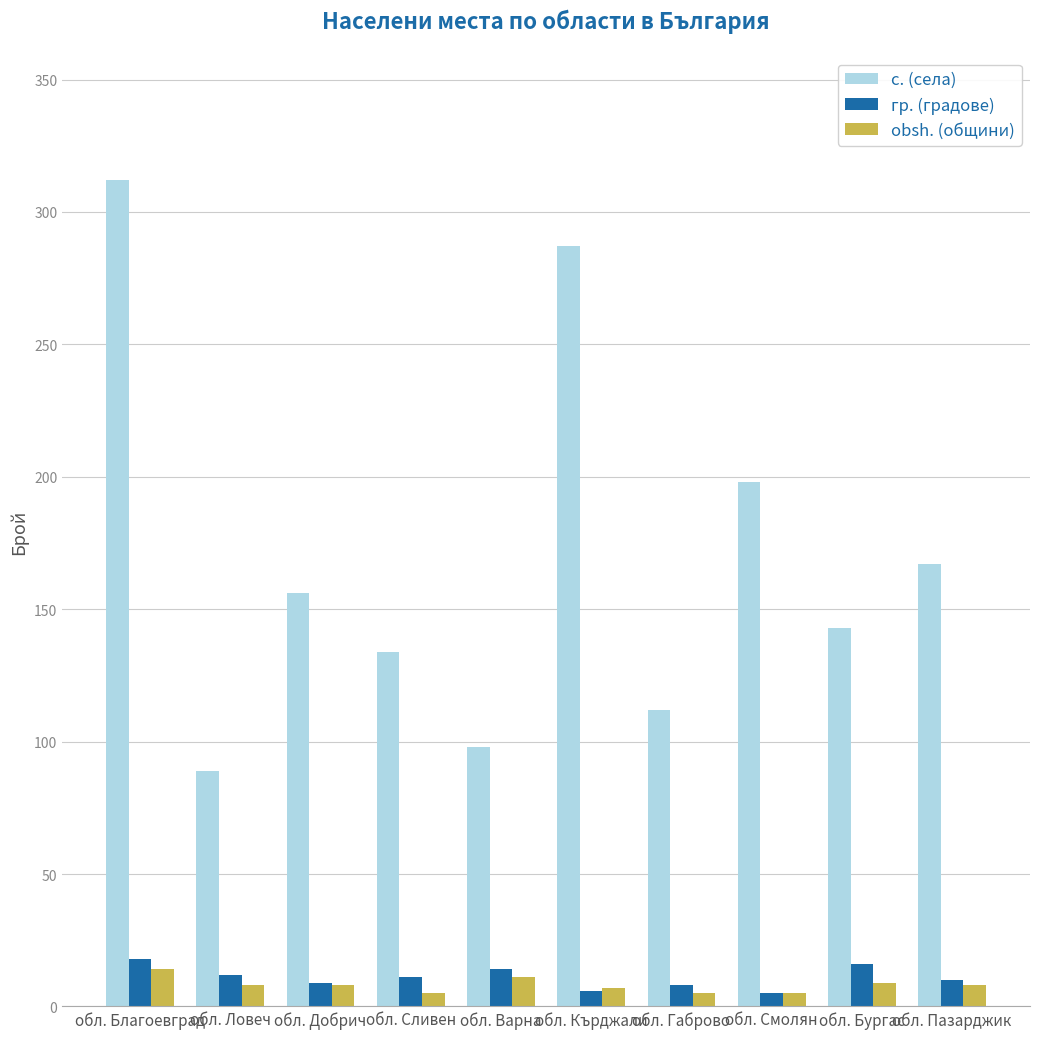

What is the difference between the maximum and second lowest values in the гр. (градове) series?

12